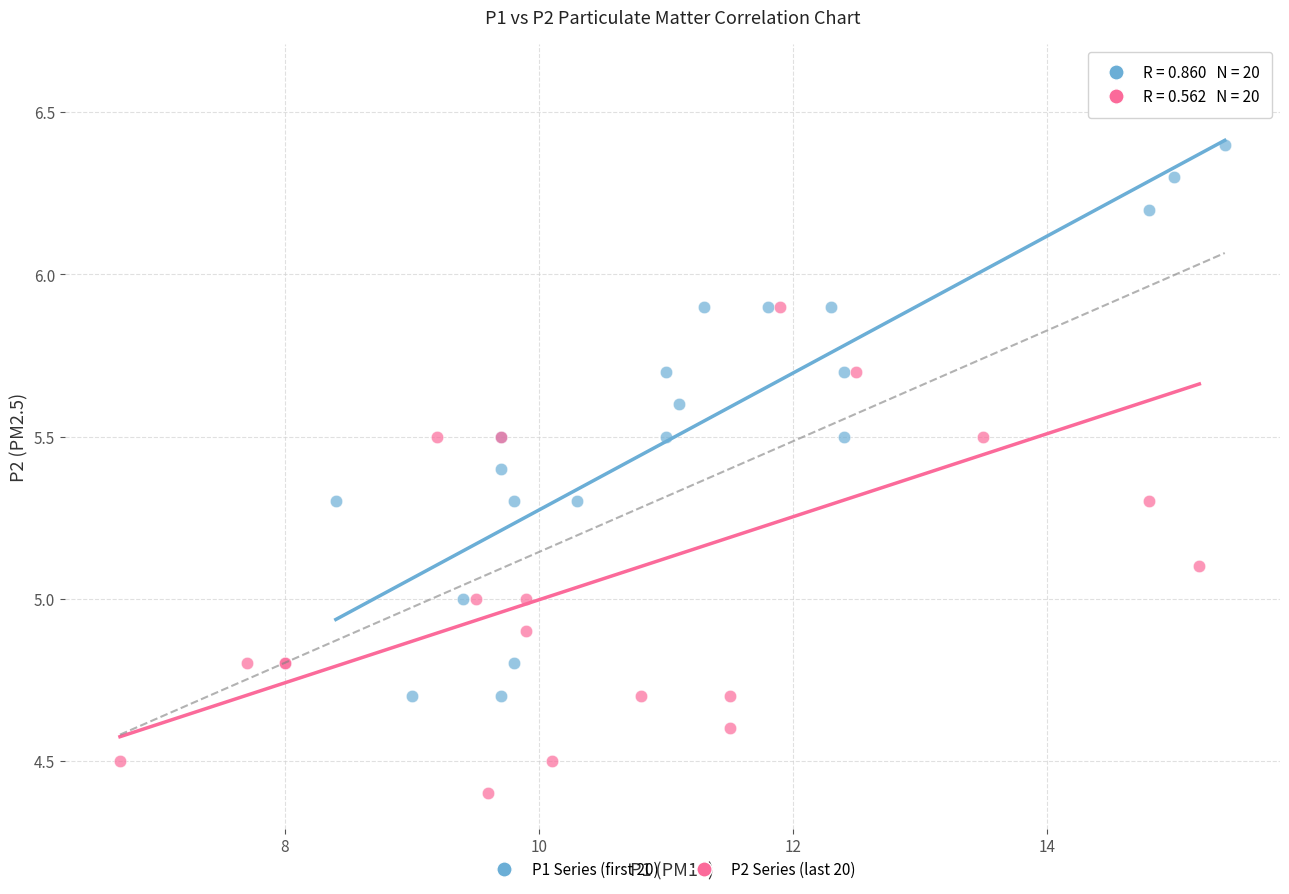

Which series has the largest Y range (max minus min)?

P2 Series (last 20)